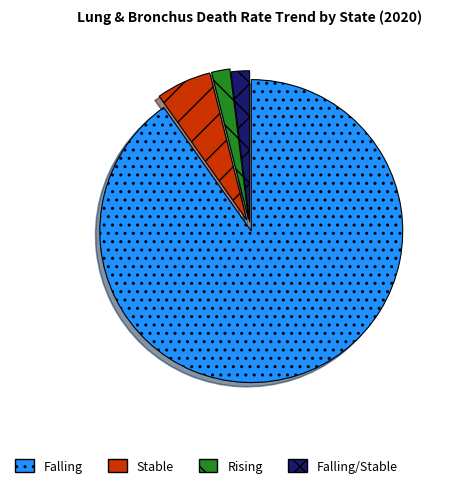

Is there a majority slice in this chart?

Yes